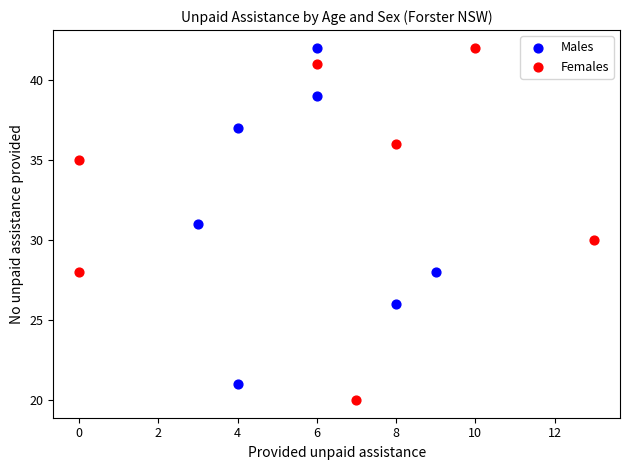

Which series has the widest spread of Y values?

Females